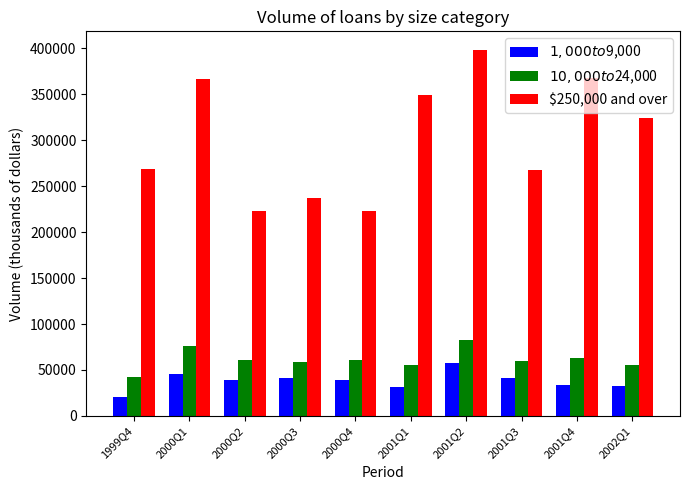

Count the number of data series in this chart.

3